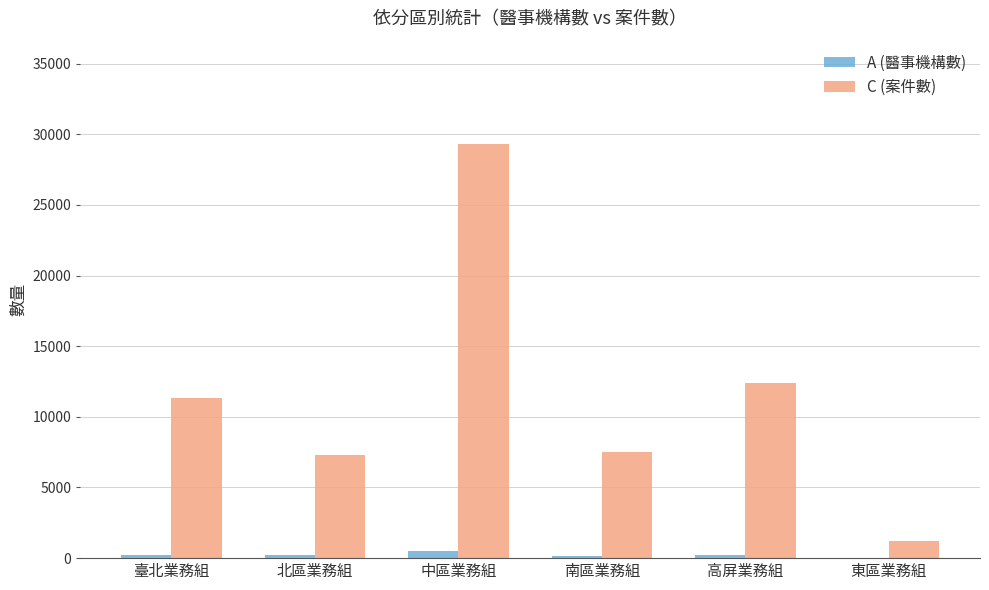

What is the sum of the A (醫事機構數) values at 北區業務組 and 南區業務組?

357